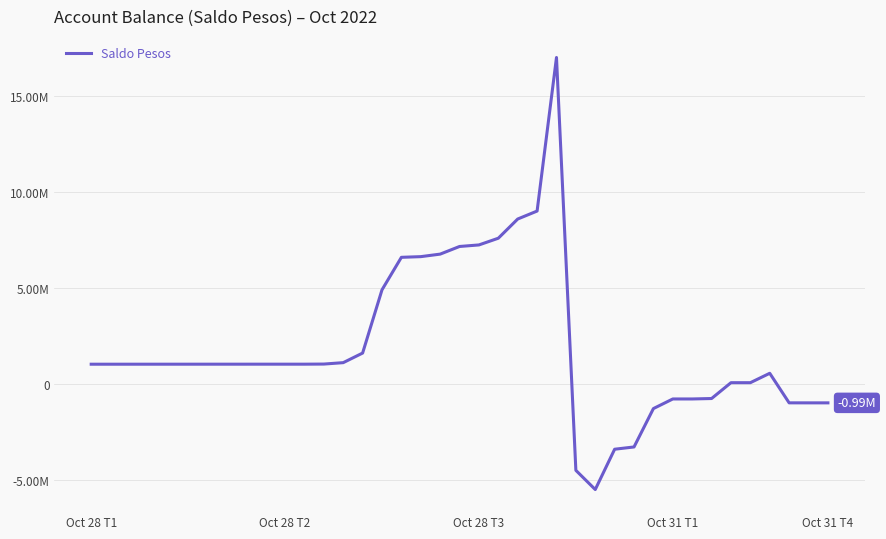

Which category has the lowest value across all series?

26